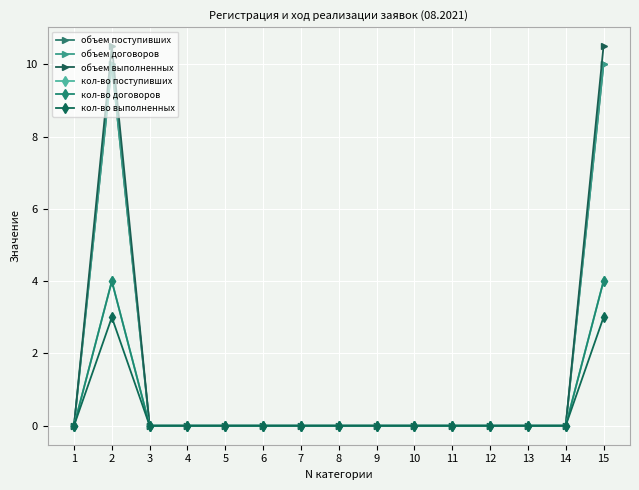

Does the chart have visible grid lines?

Yes